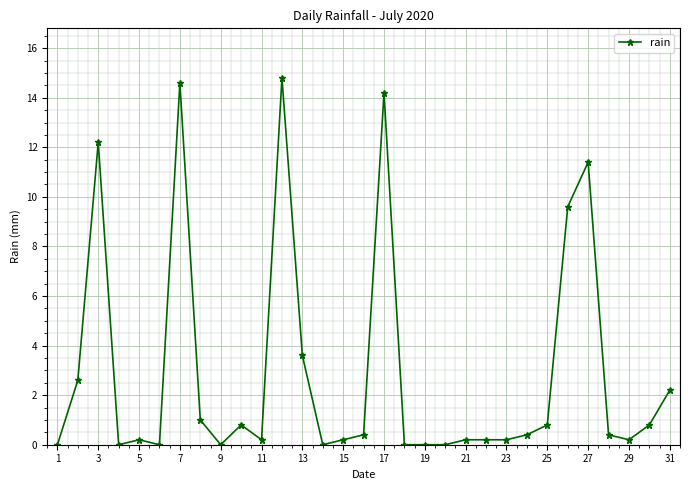

How many distinct data groups are displayed?

1